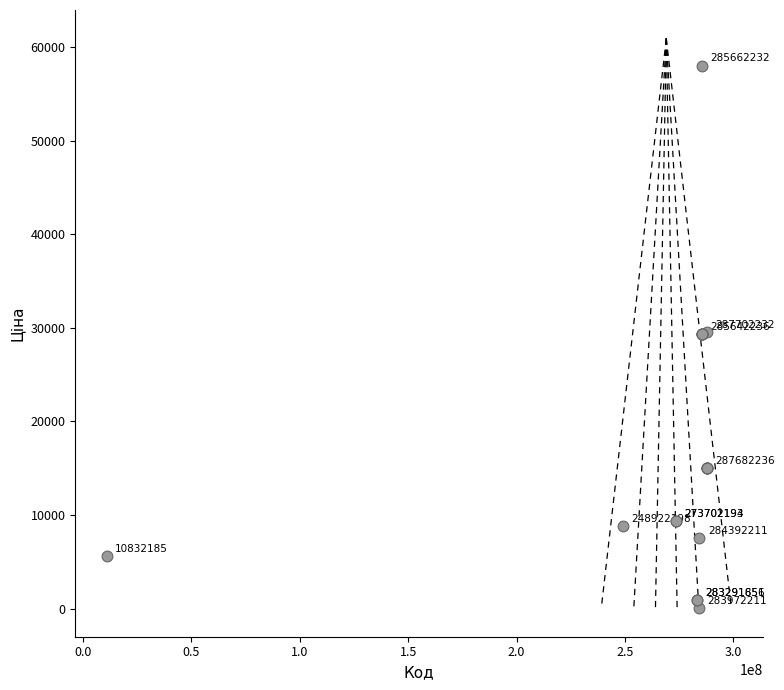

What Y value in the scatter plot is closest to 29034?

29294.9